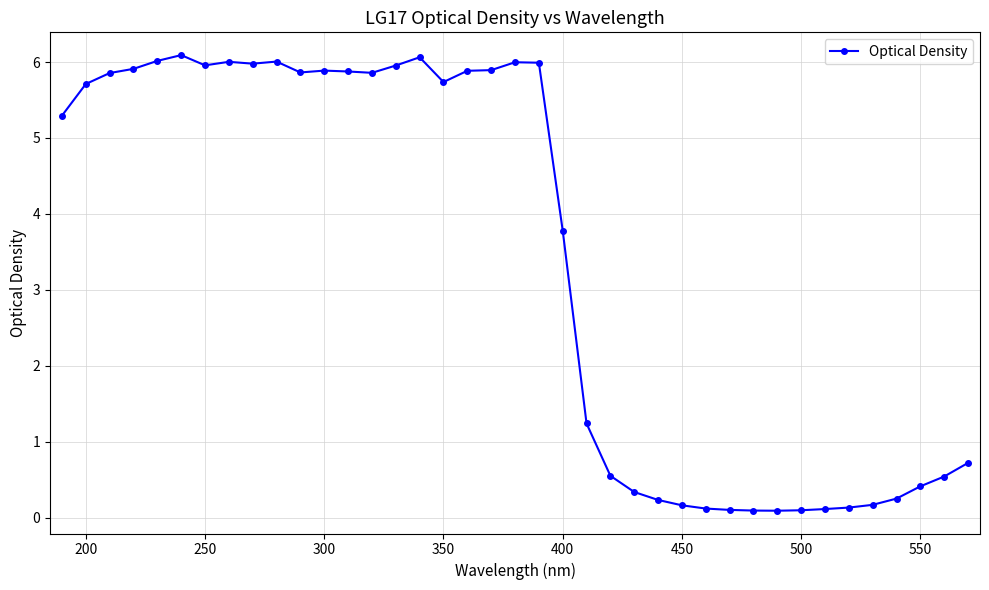

What is the difference between the maximum and second lowest values?

6.0